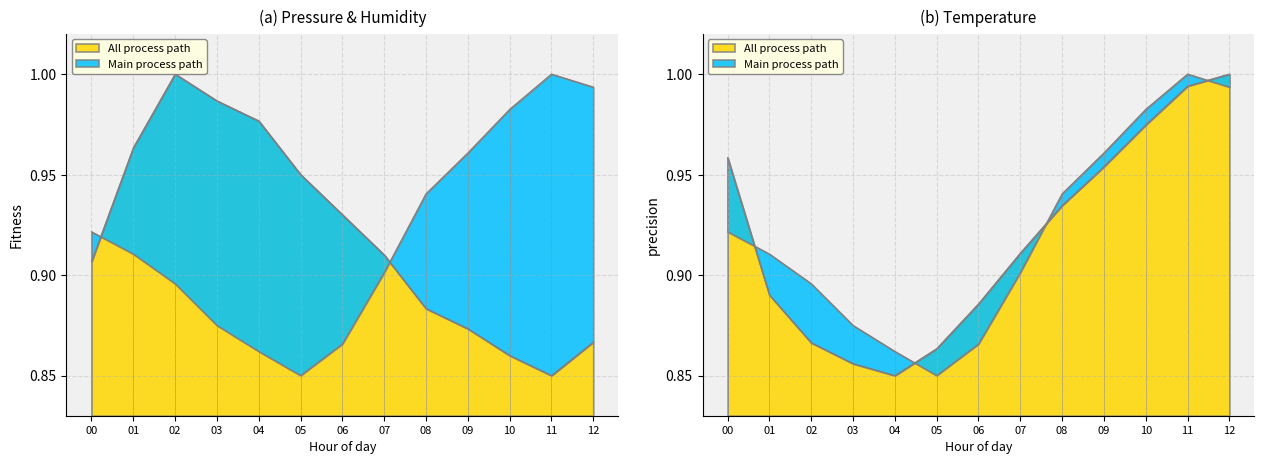

Is it true that pressure equals 1.0 at 10?

True